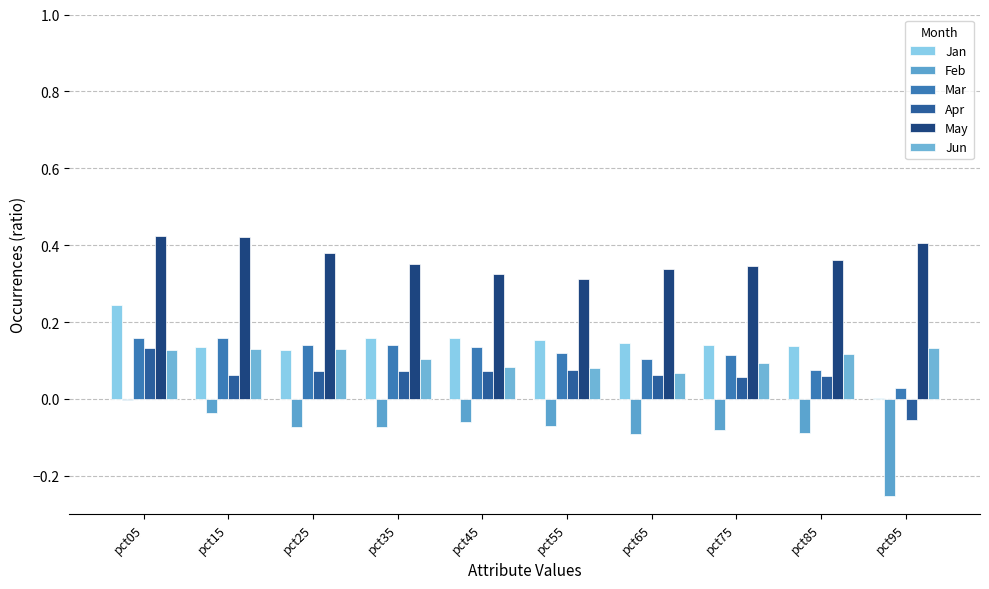

At how many categories does at least one series exceed 0?

10